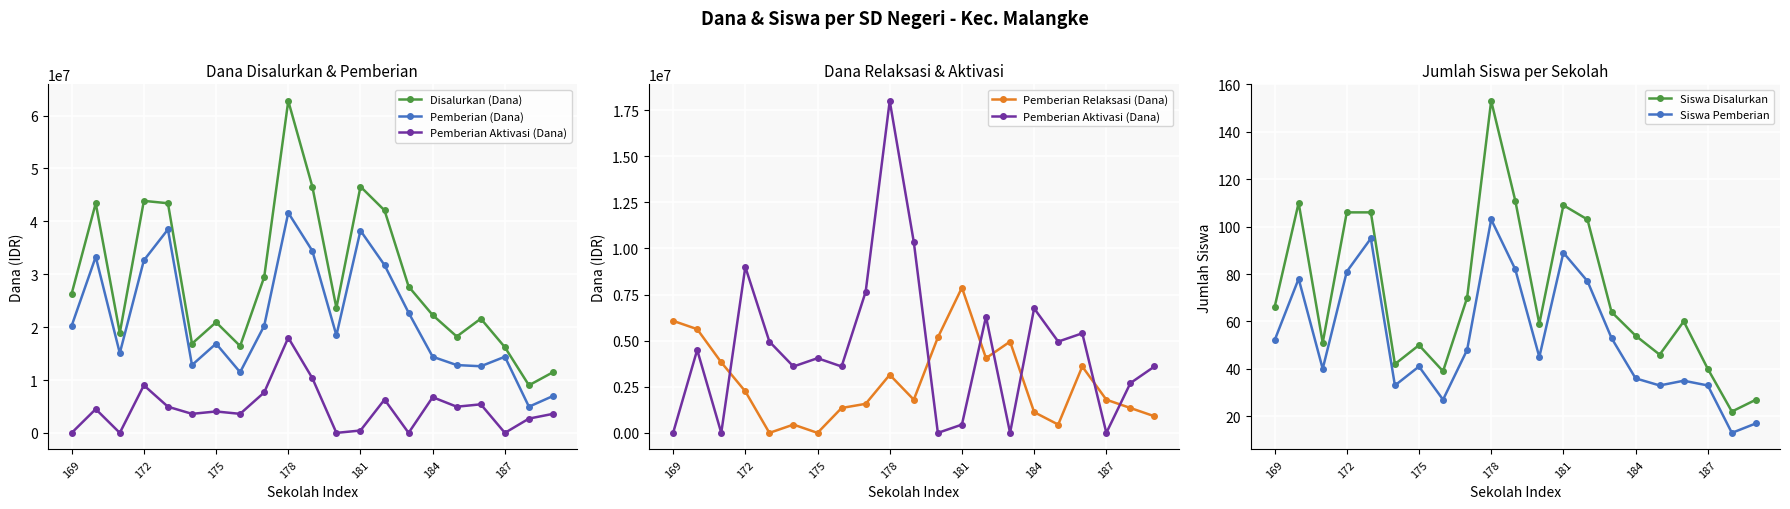

What is the minimum value for Siswa Pemberian?

13